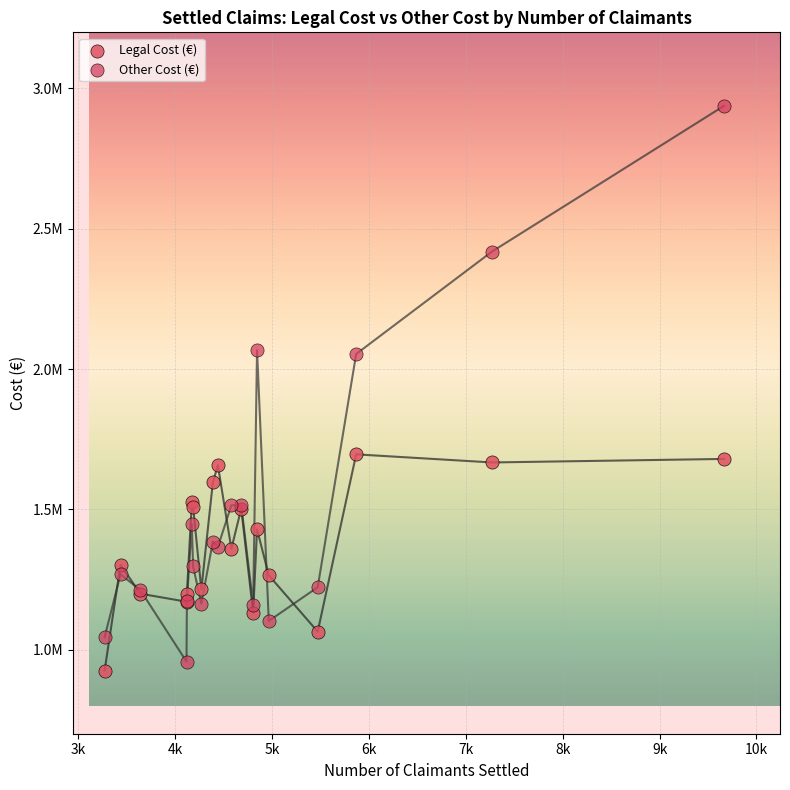

Which series has the widest spread of Y values?

Other Cost (€)